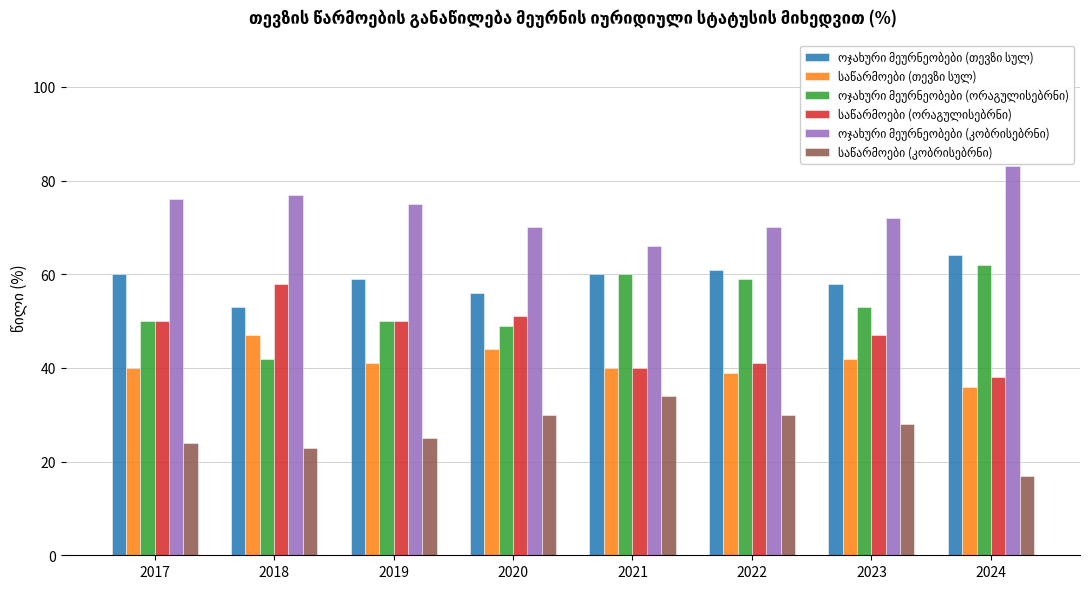

How many series are shown in this chart?

6